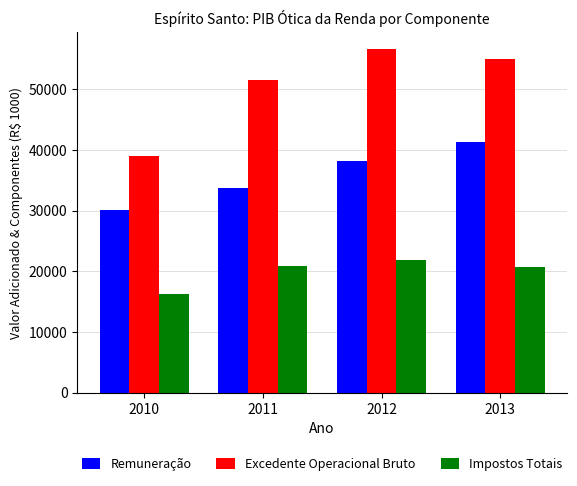

Is it true that Impostos Totais equals 24003.6 at 2010?

False